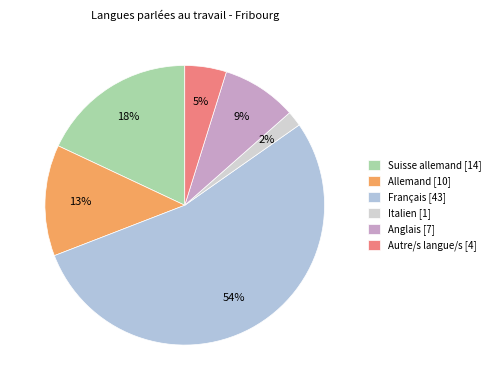

How many slices are in this pie chart?

6